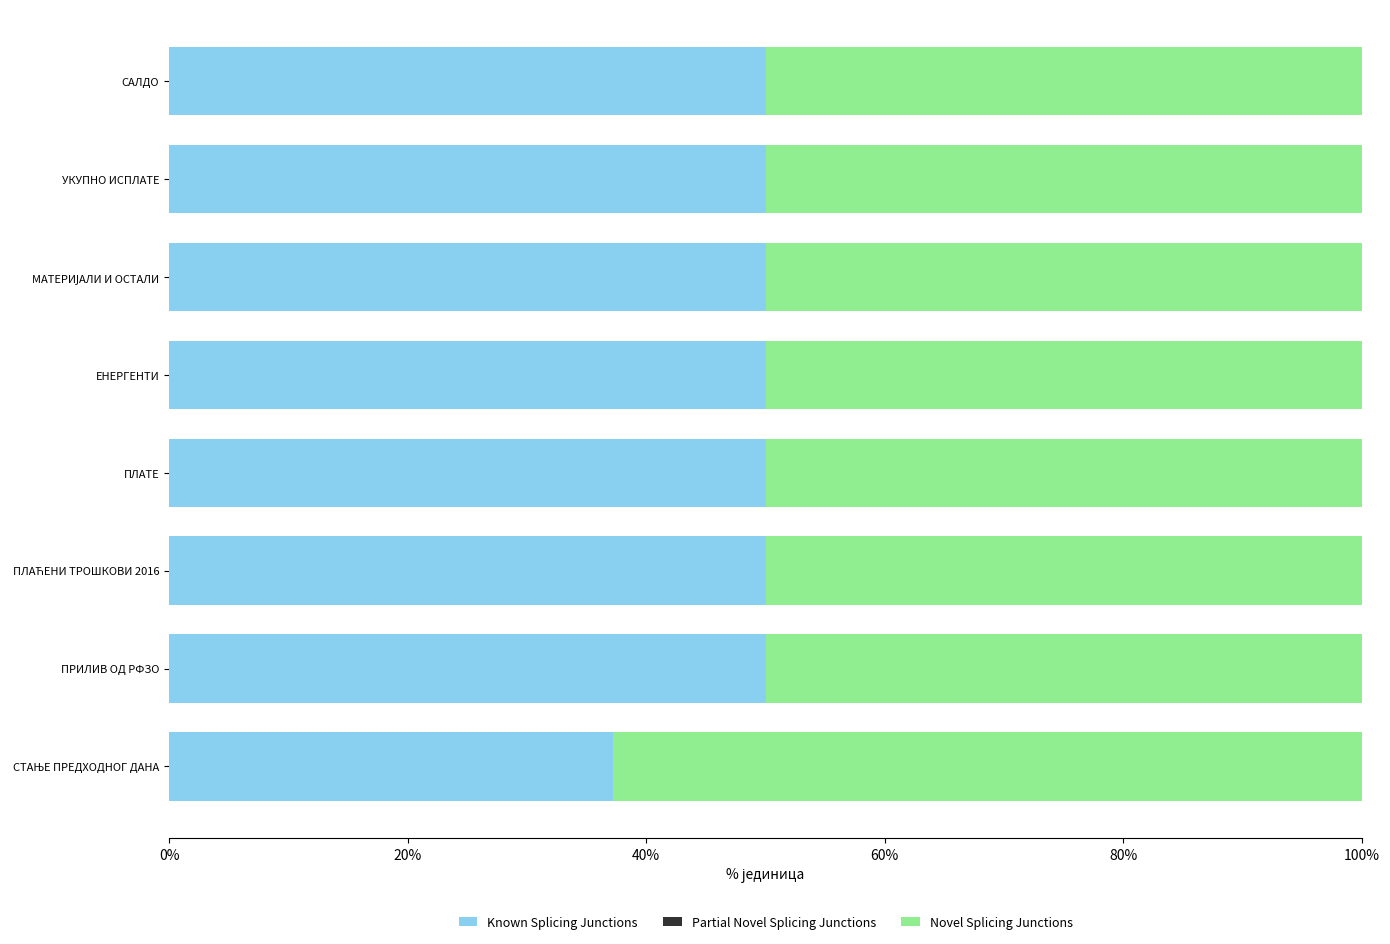

What is the difference between the maximum and minimum values in the Known Splicing Junctions series?

12.8